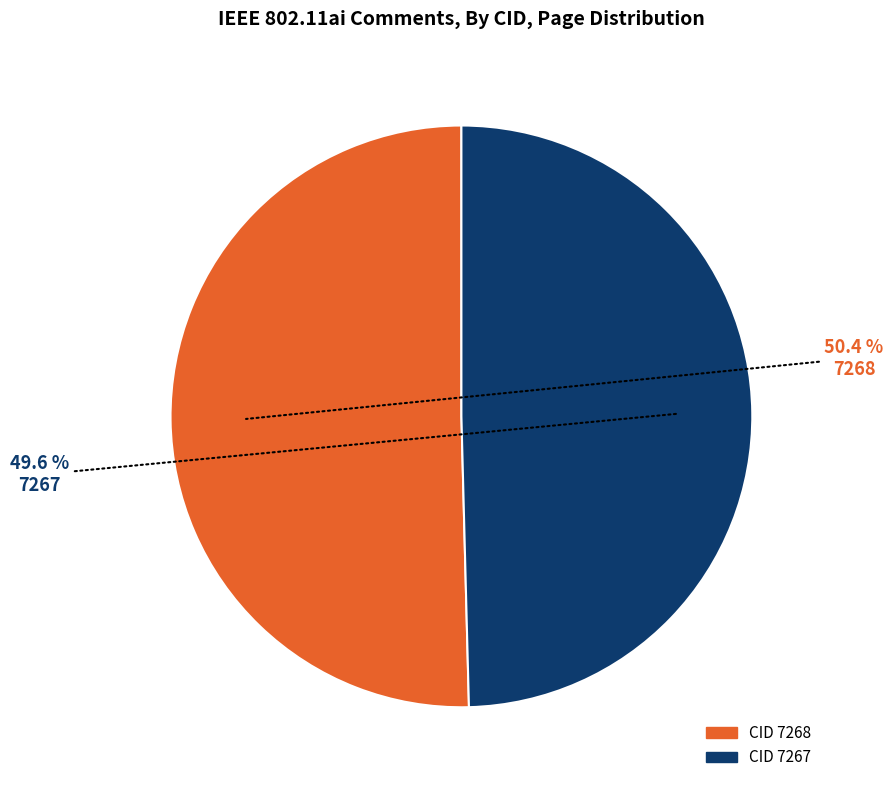

Is there a majority slice in this chart?

Yes